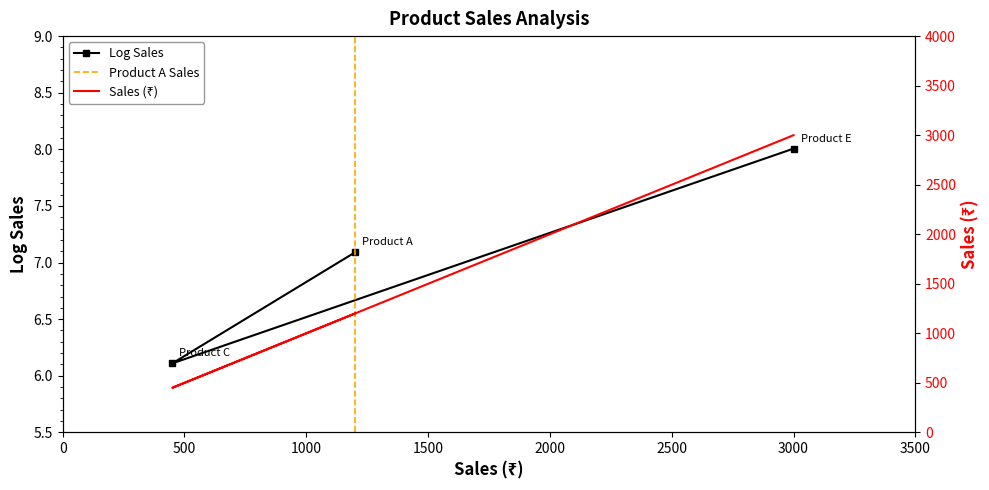

Rank the categories by value from highest to lowest.

Product E, Product A, Product C